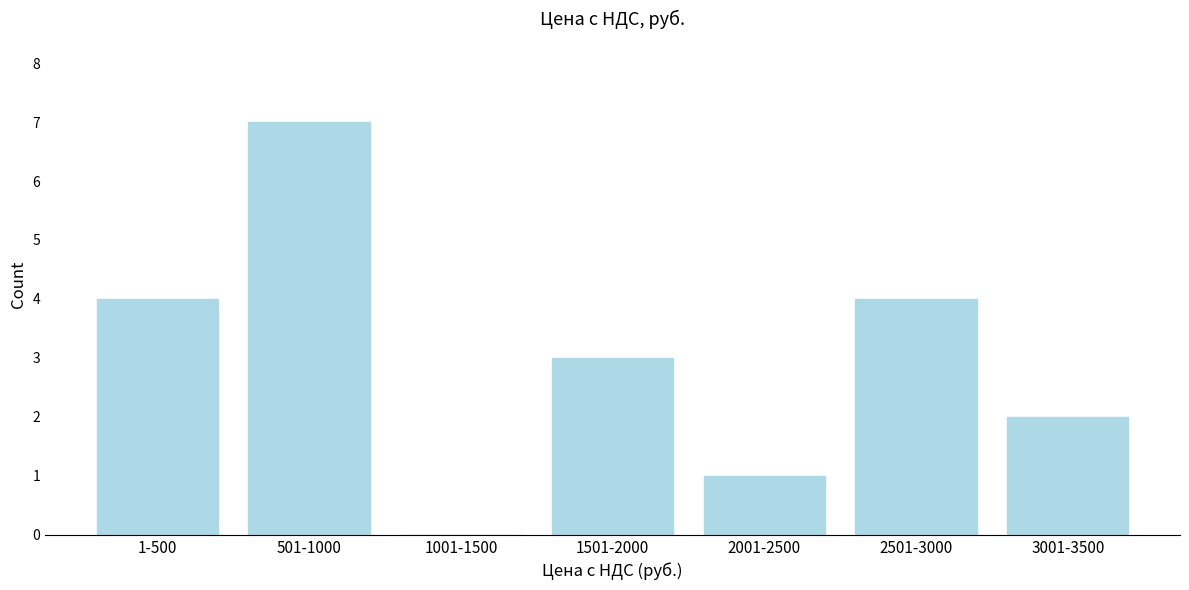

Reading right to left, extract all data points from this chart.

3001-3500=2	2501-3000=4	2001-2500=1	1501-2000=3	1001-1500=0	501-1000=7	1-500=4